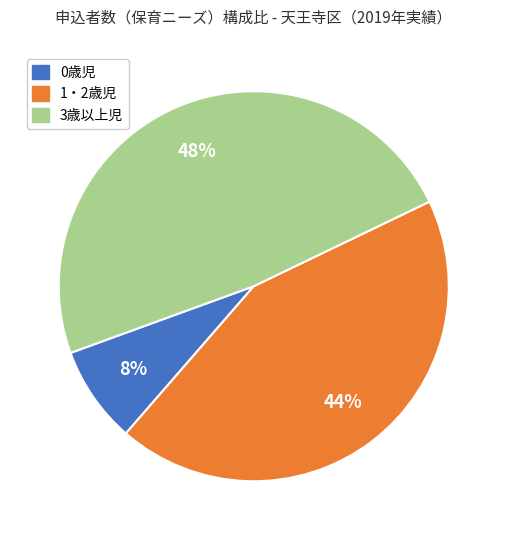

Which category has the smallest portion of the pie?

0歳児